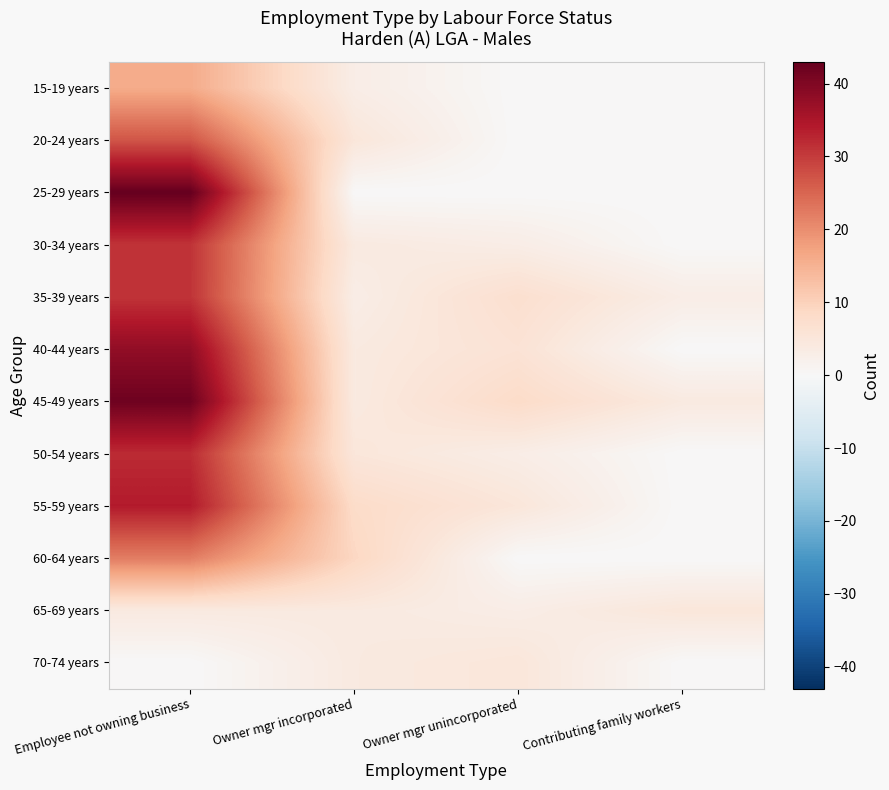

Reading left to right, transcribe all the data shown in this chart.

15-19 years: Employee not owning business=16	Owner mgr incorporated=3	Owner mgr unincorporated=0	Contributing family workers=0
20-24 years: Employee not owning business=27	Owner mgr incorporated=5	Owner mgr unincorporated=0	Contributing family workers=0
25-29 years: Employee not owning business=43	Owner mgr incorporated=0	Owner mgr unincorporated=0	Contributing family workers=0
30-34 years: Employee not owning business=31	Owner mgr incorporated=4	Owner mgr unincorporated=3	Contributing family workers=0
35-39 years: Employee not owning business=31	Owner mgr incorporated=3	Owner mgr unincorporated=7	Contributing family workers=3
40-44 years: Employee not owning business=38	Owner mgr incorporated=4	Owner mgr unincorporated=6	Contributing family workers=0
45-49 years: Employee not owning business=42	Owner mgr incorporated=4	Owner mgr unincorporated=8	Contributing family workers=4
50-54 years: Employee not owning business=32	Owner mgr incorporated=5	Owner mgr unincorporated=3	Contributing family workers=0
55-59 years: Employee not owning business=34	Owner mgr incorporated=8	Owner mgr unincorporated=5	Contributing family workers=0
60-64 years: Employee not owning business=22	Owner mgr incorporated=9	Owner mgr unincorporated=0	Contributing family workers=0
65-69 years: Employee not owning business=4	Owner mgr incorporated=4	Owner mgr unincorporated=3	Contributing family workers=5
70-74 years: Employee not owning business=0	Owner mgr incorporated=4	Owner mgr unincorporated=5	Contributing family workers=0